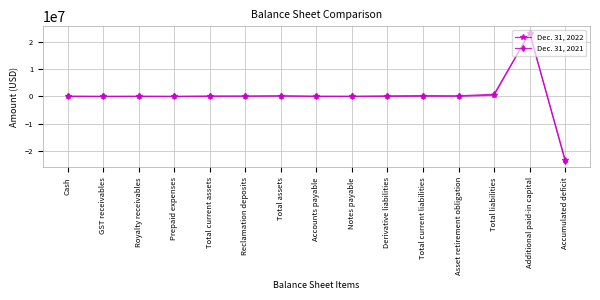

Which series has the widest spread of values?

Dec. 31, 2021